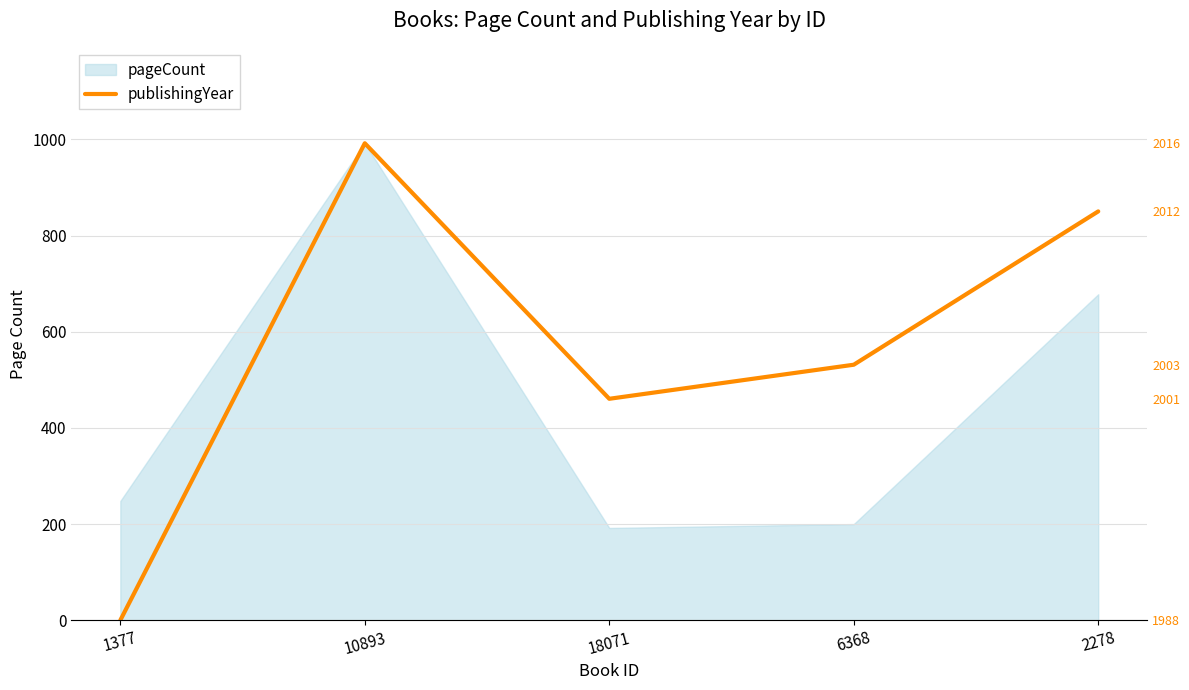

Where does the data first go above 531?

10893